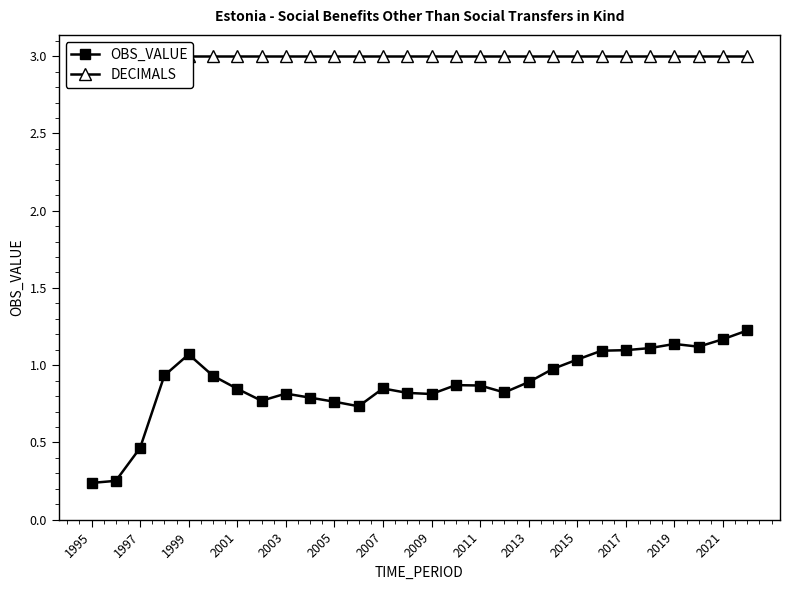

Which series has the largest total across all categories?

DECIMALS